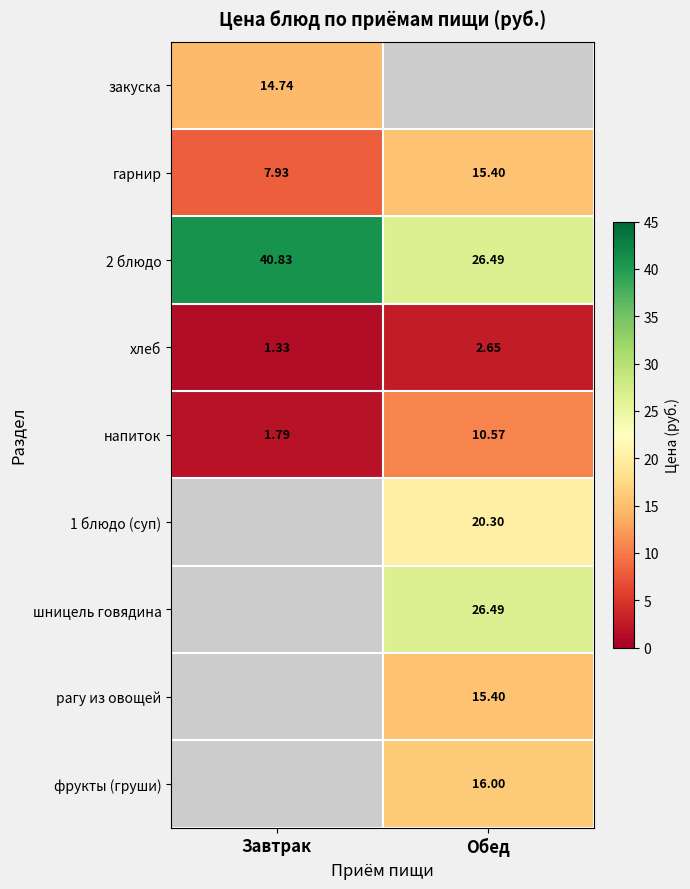

Is the value of 2 блюдо at Обед greater than the value of напиток at Обед?

Yes